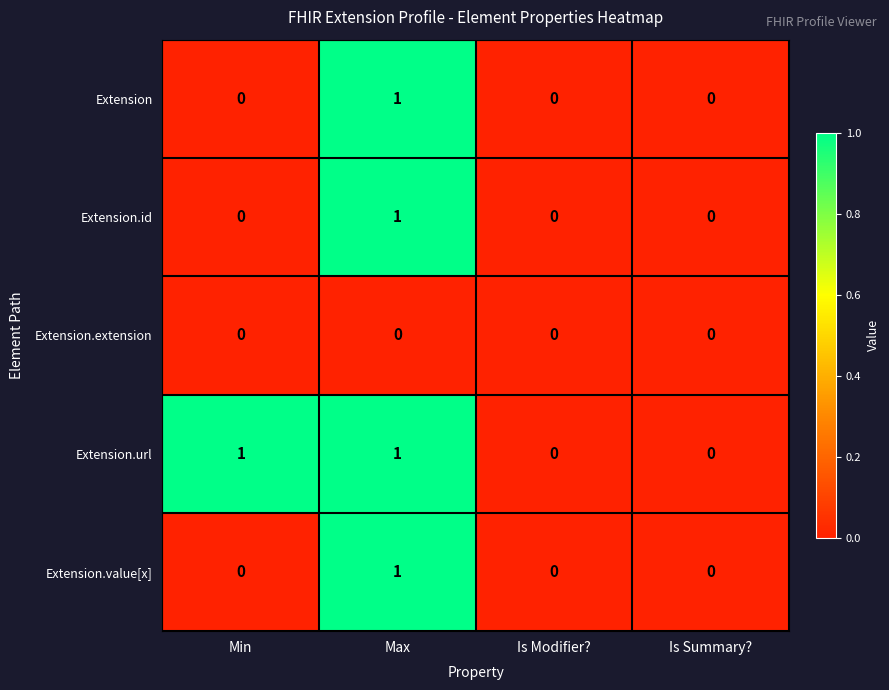

How many values in the Extension series exceed 0?

1